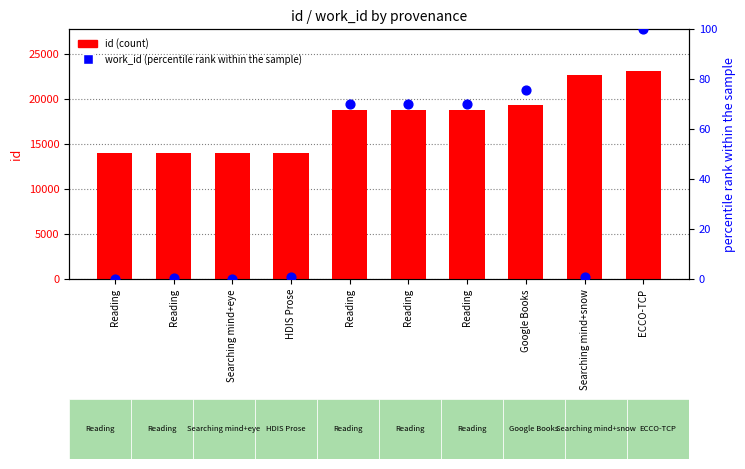

Which series has the widest spread of Y values?

id